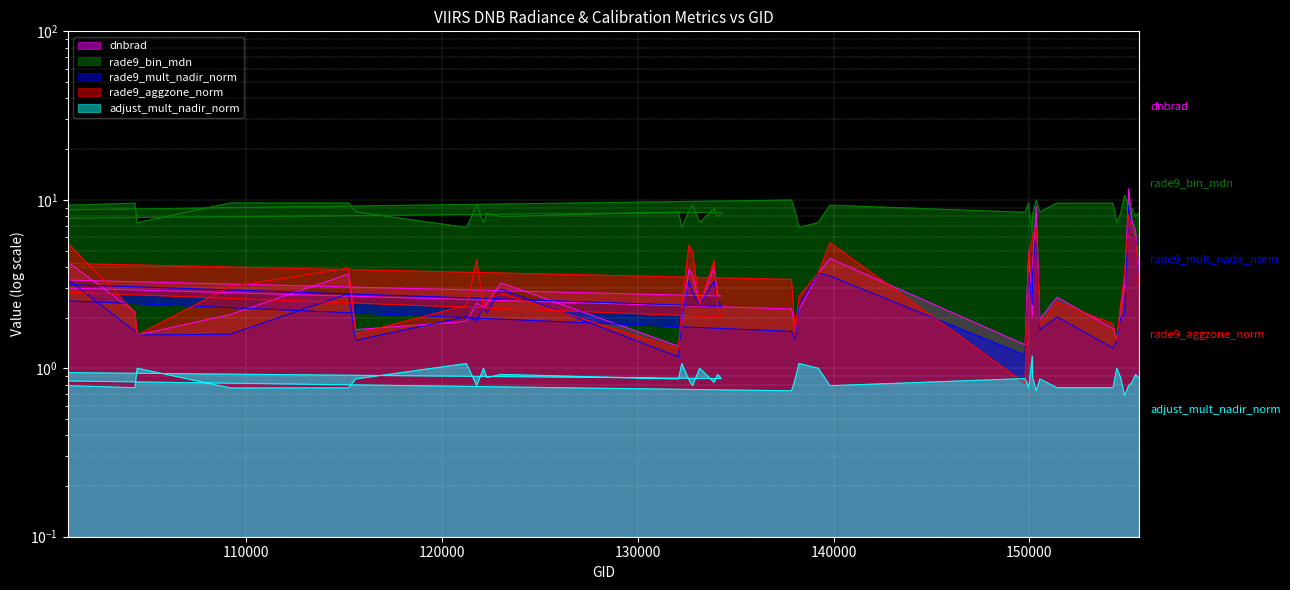

What are all the series names shown in the legend?

dnbrad, rade9_bin_mdn, rade9_mult_nadir_norm, rade9_aggzone_norm, adjust_mult_nadir_norm